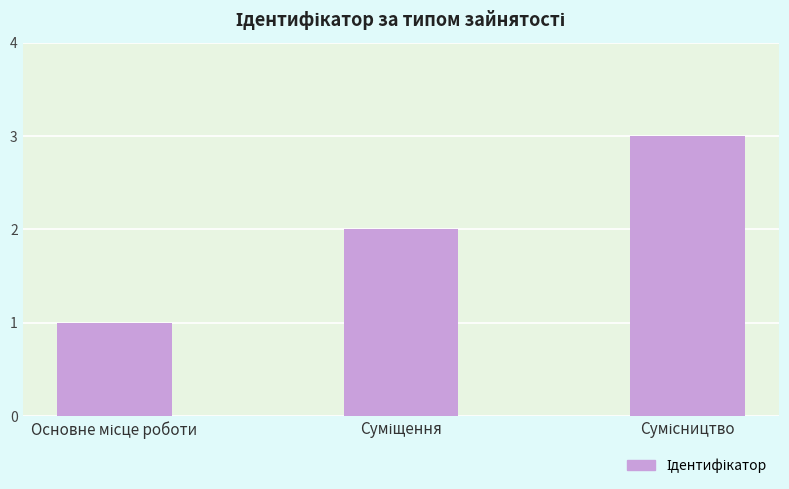

What is the smallest value displayed?

1